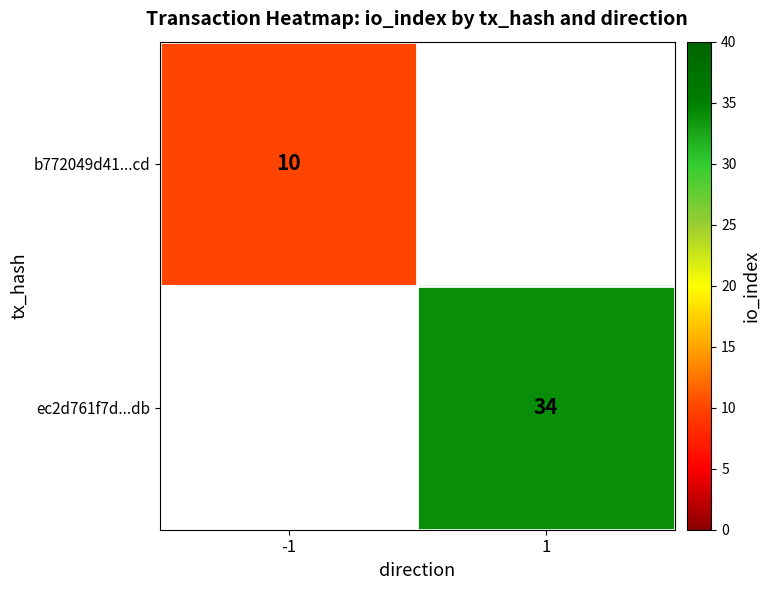

True or false: b772049d41...cd has a value of 5 at -1.

False